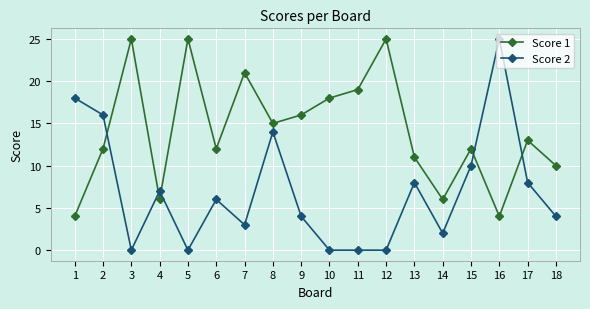

Rank the series at 16 from lowest to highest value.

Score 1, Score 2